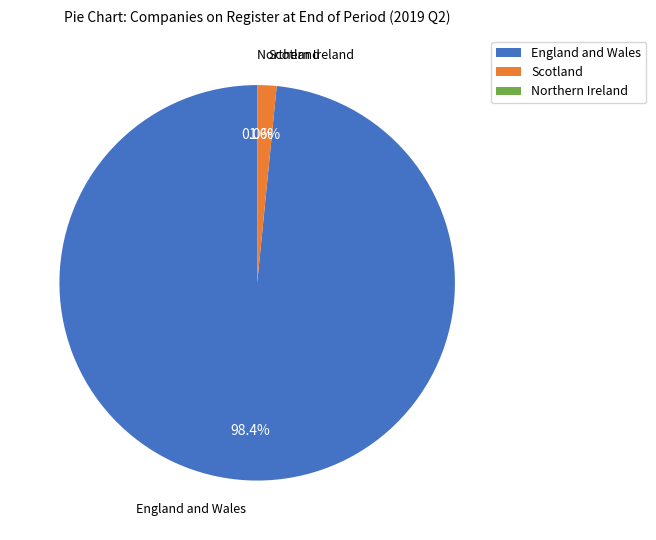

Which slice represents more than half of the pie?

England and Wales